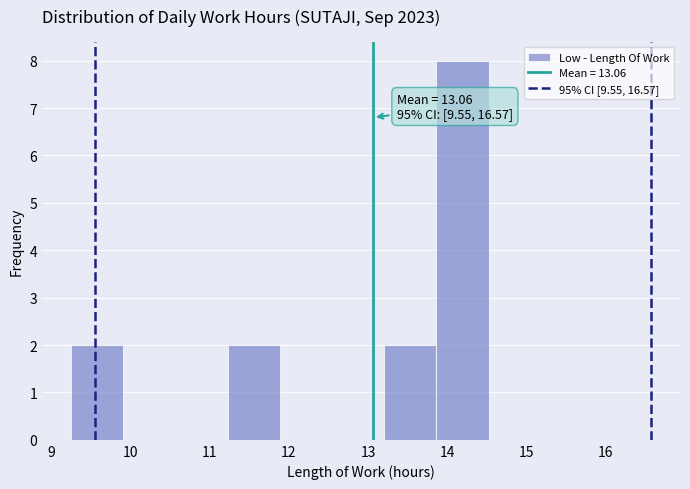

Which range on the x-axis has the tallest bar?

13.9 to 14.5